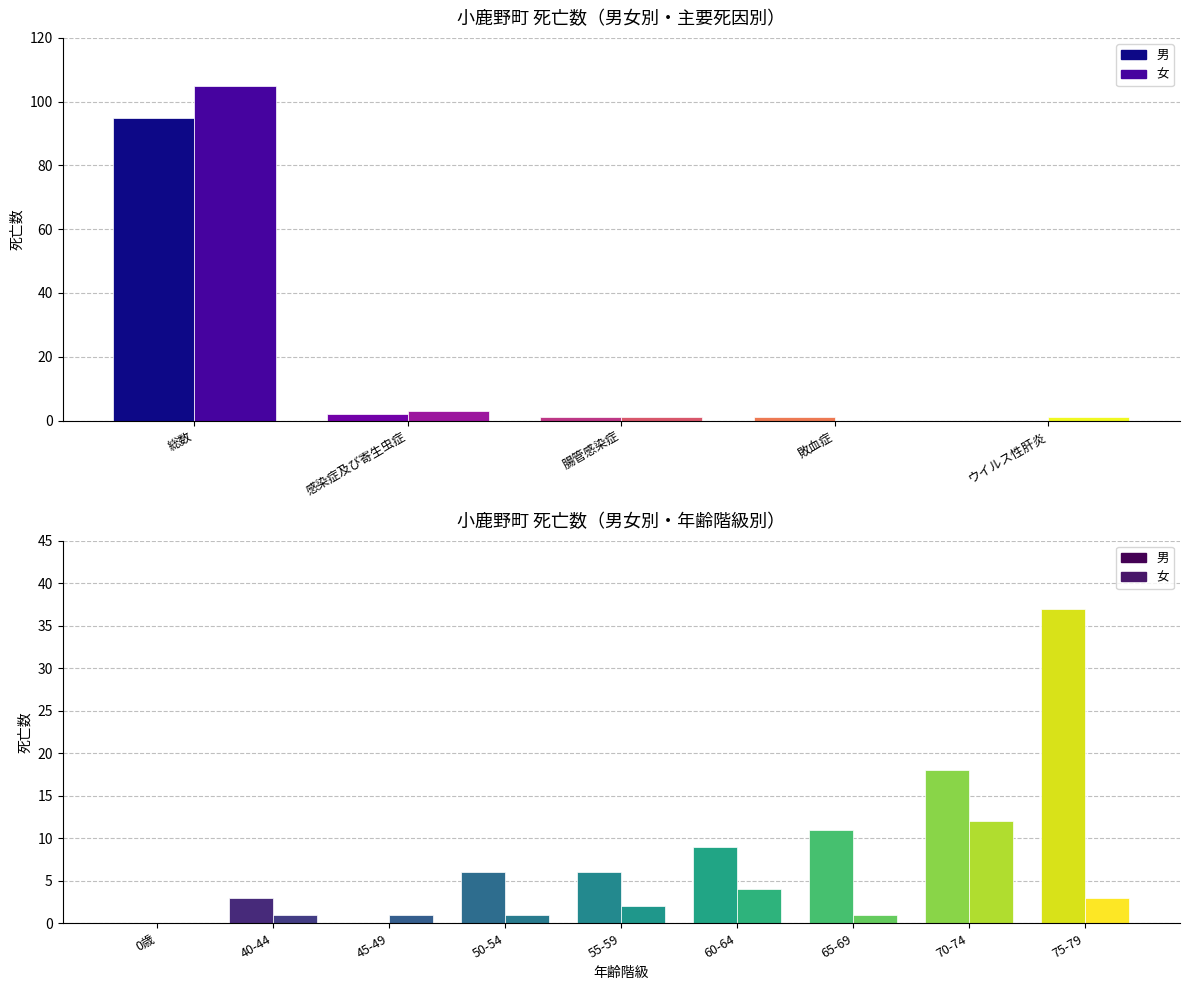

Which series has the largest range (max minus min)?

女